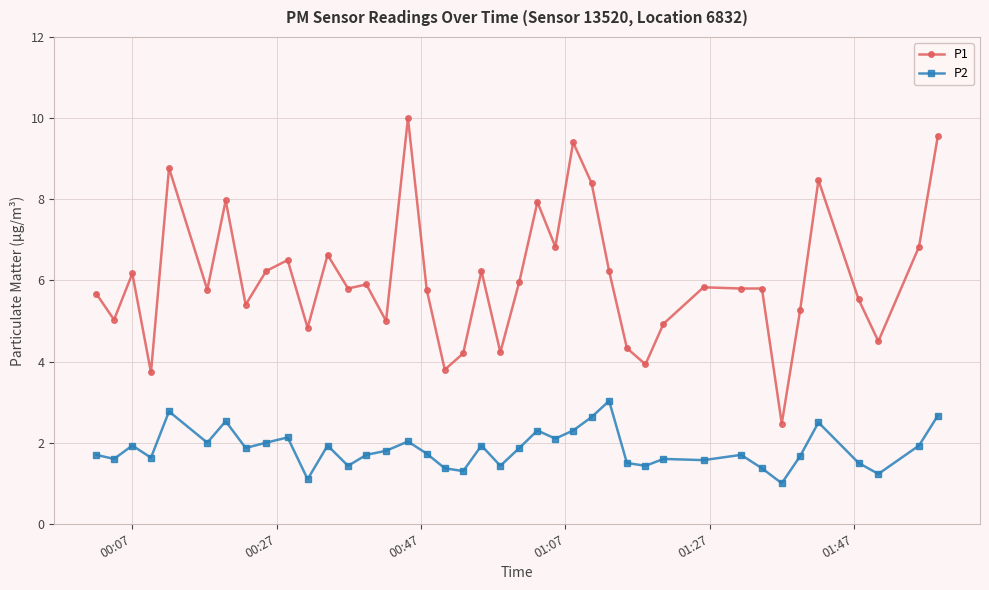

Which series has the widest spread of values?

P1